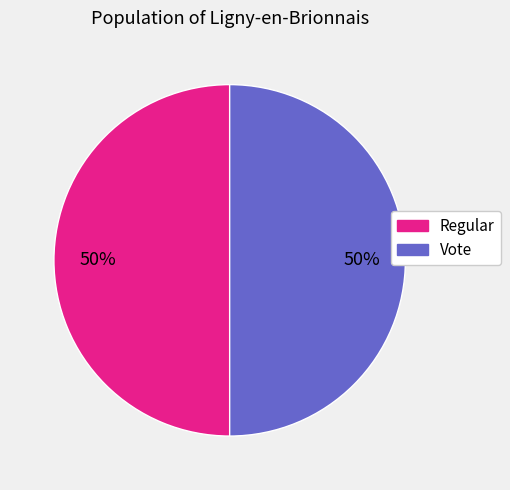

What percentage is the Regular slice, to the nearest percent?

50%